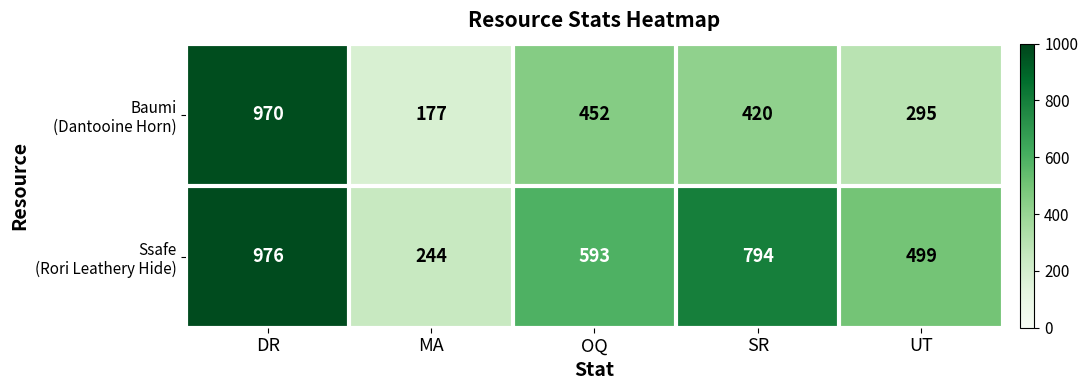

What is the difference between the highest and lowest values at OQ?

141